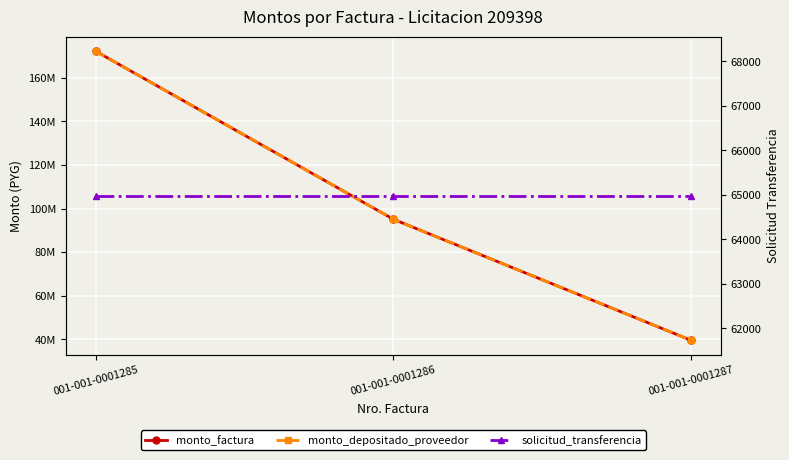

The monto_depositado_proveedor series shows 95120000 at 001-001-0001286. True or false?

True